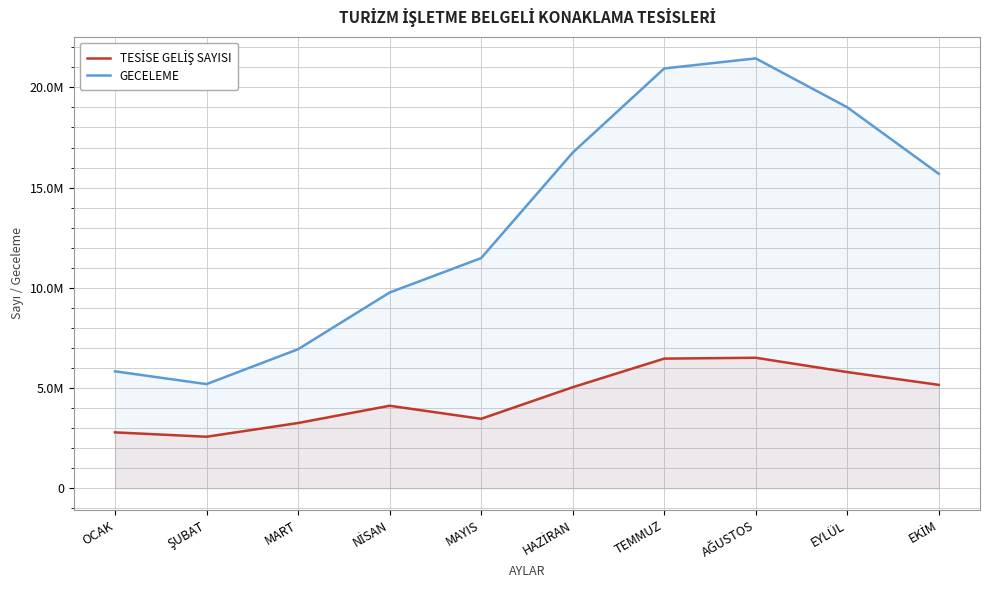

True or false: GECELEME and TESİSE GELİŞ SAYISI intersect in this chart.

False